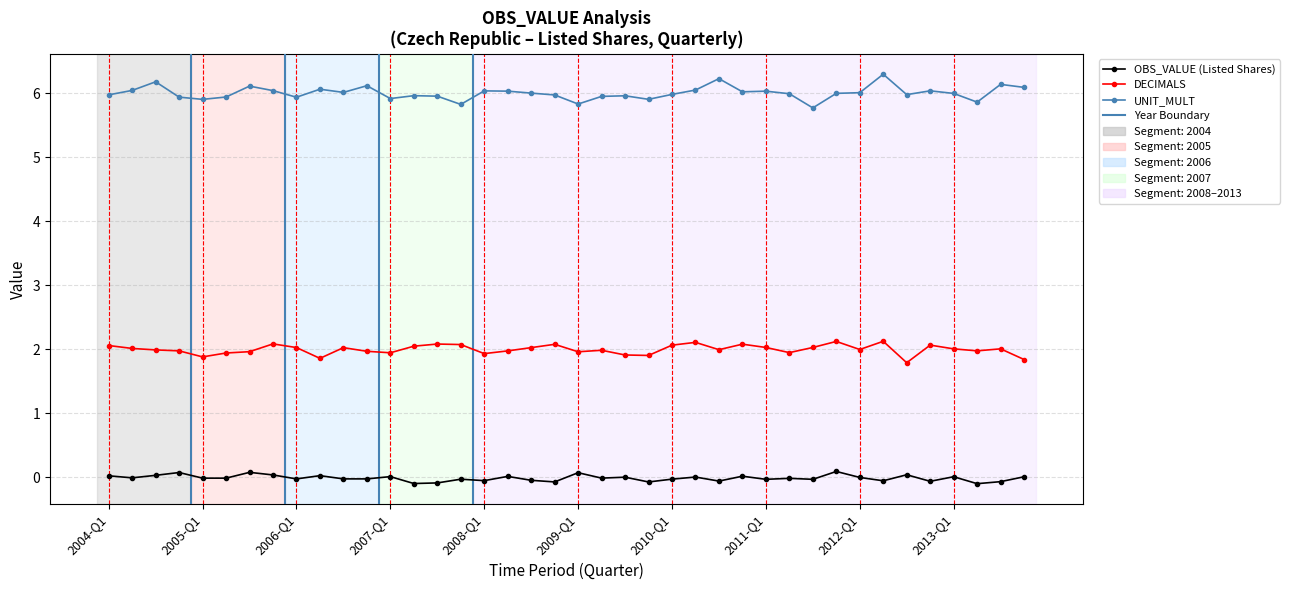

At how many categories does at least one series exceed 3?

40